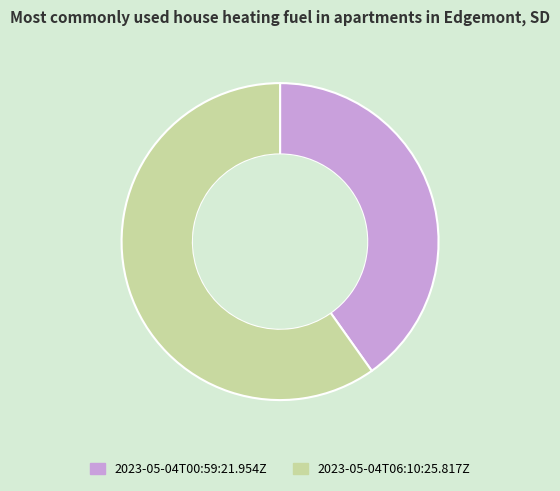

Combined, do 2023-05-04T00:59:21.954Z and 2023-05-04T06:10:25.817Z account for over 50%?

Yes